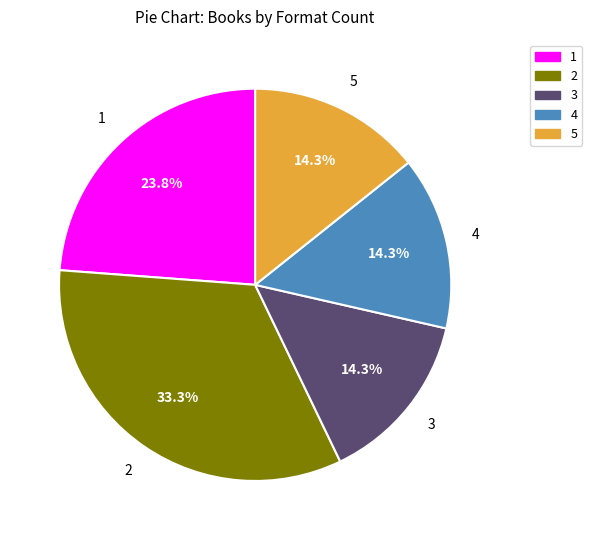

What portion of the pie excludes 1?

76.2%